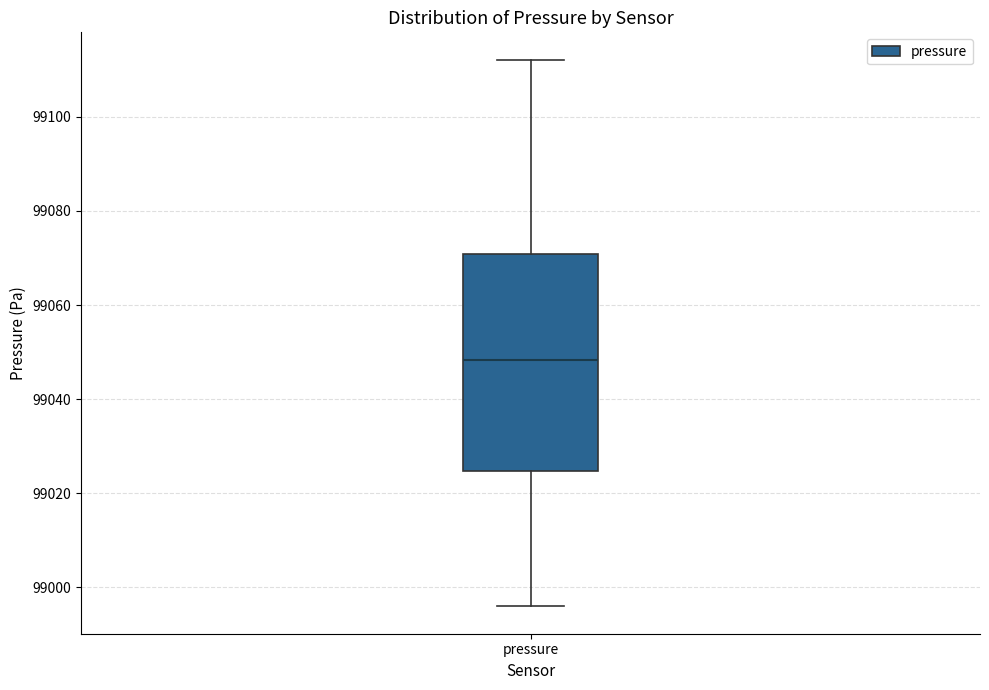

Read this box plot against the y-axis: the position of the median line, the range covered by the box, and the ends of both whiskers. The values are not printed on the chart, so give them approximately, as read against the axis.

median 99048, box 99024 to 99070, whiskers 98996 to 99112